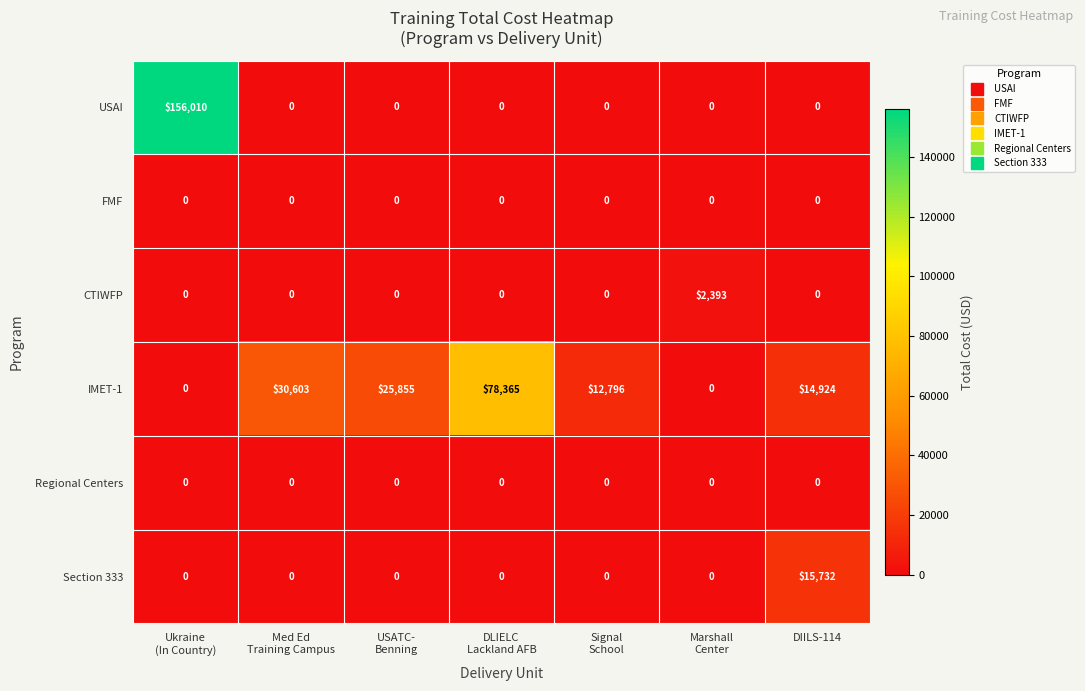

What is the highest value of the USAI series?

156010